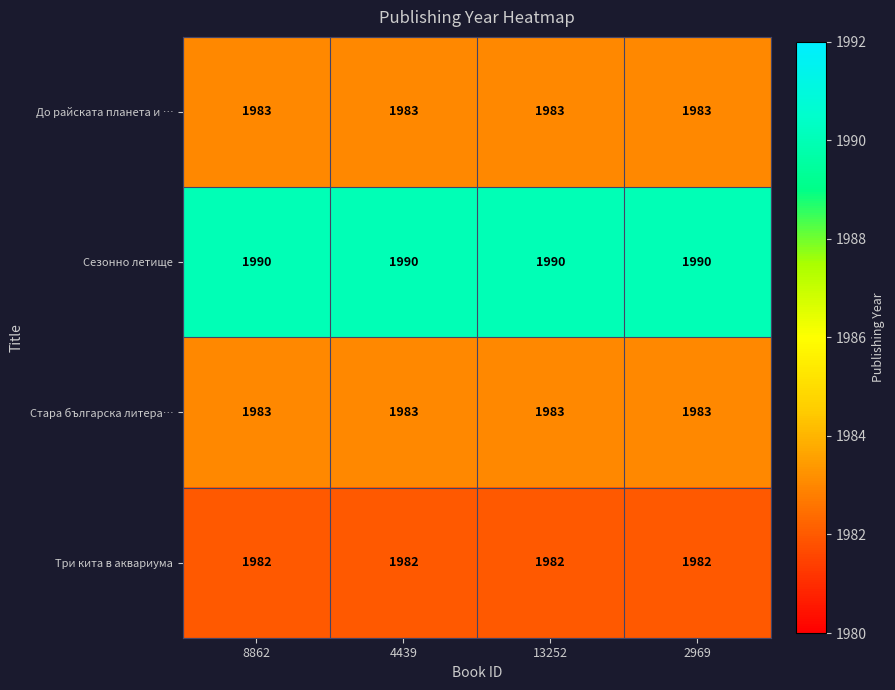

What is the average value of the Стара българска литера… series?

1983